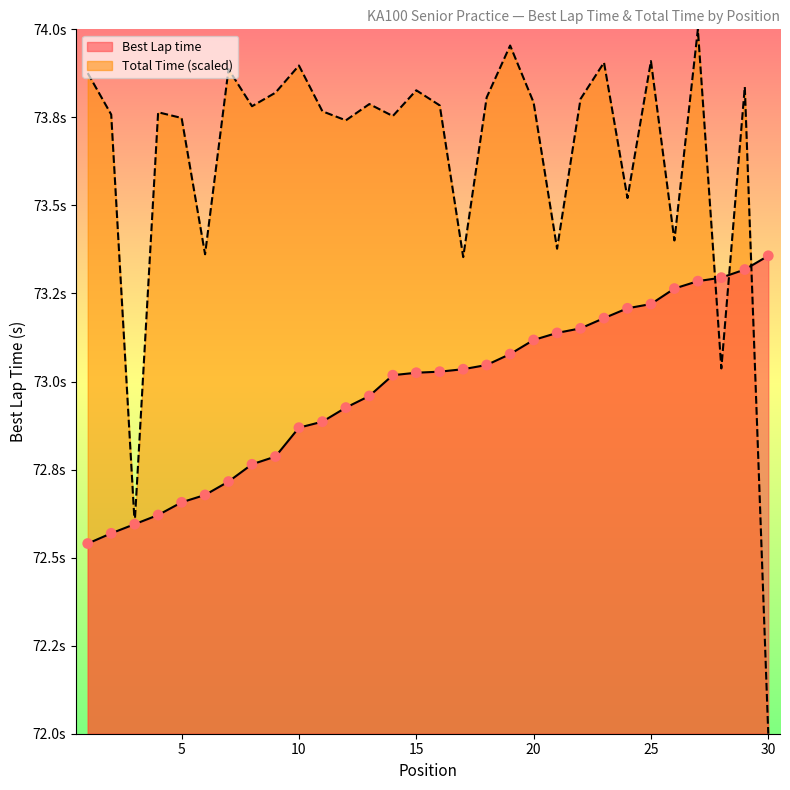

At which category is the sum across all series the highest?

27